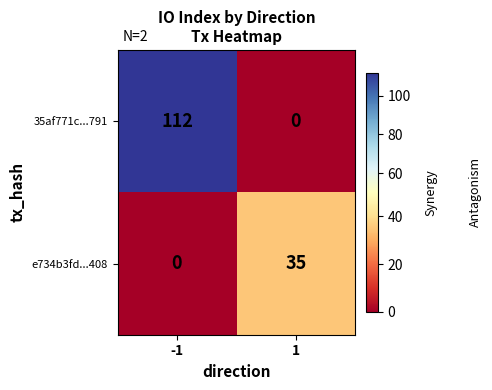

Reading left to right, transcribe all the data shown in this chart.

35af771c...791: 112	0
e734b3fd...408: 0	35